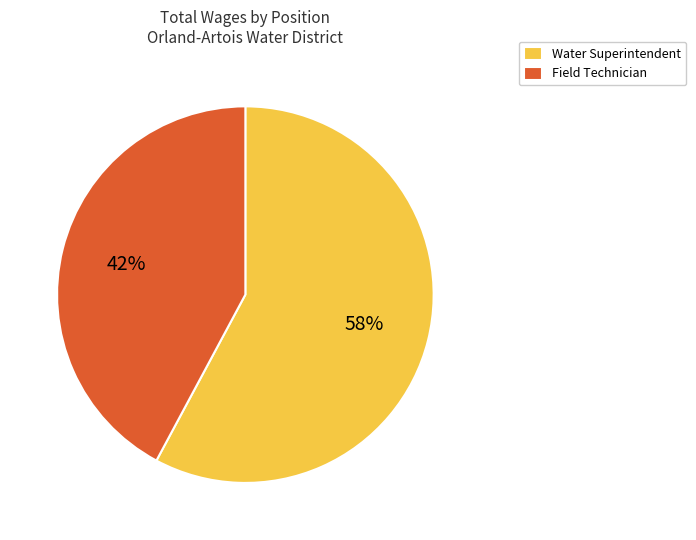

To the nearest percent, what is the average slice percentage?

50%